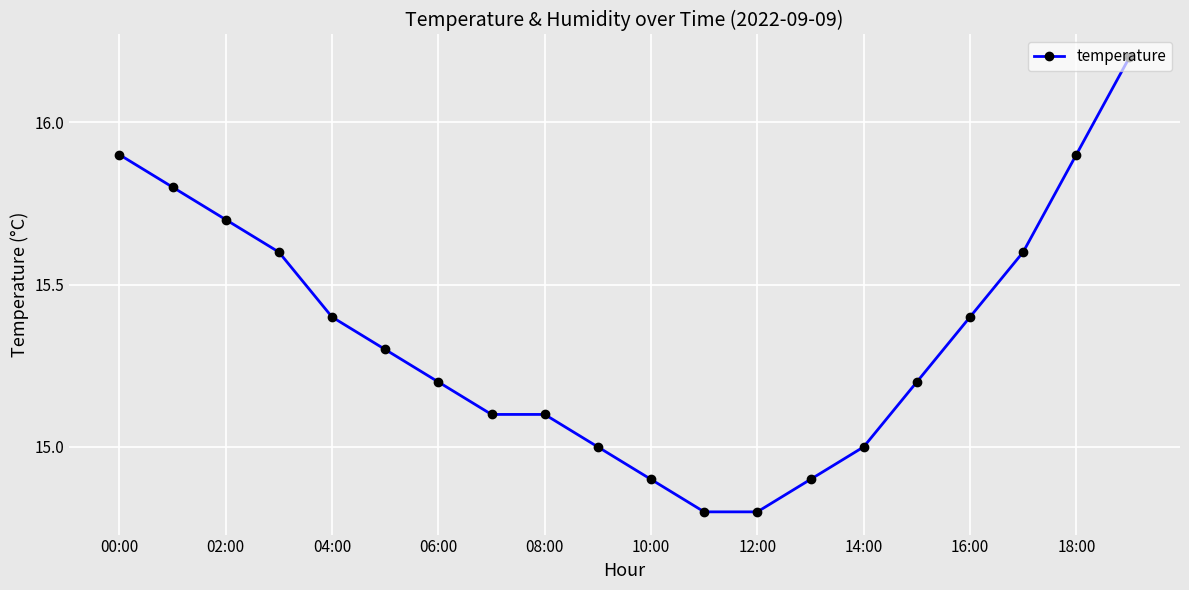

What is the maximum value shown in the chart?

16.2